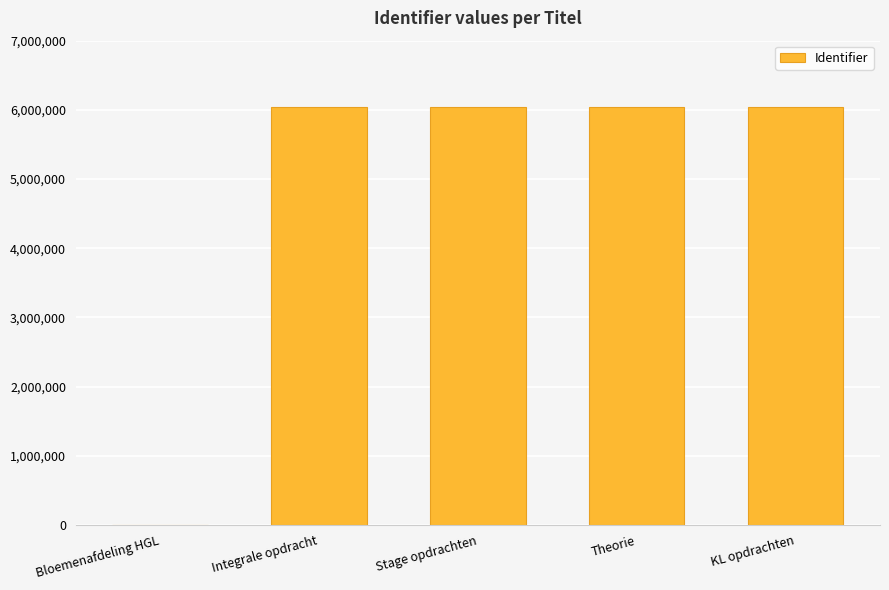

What is the sum of the values at Theorie and Integrale opdracht?

12083102